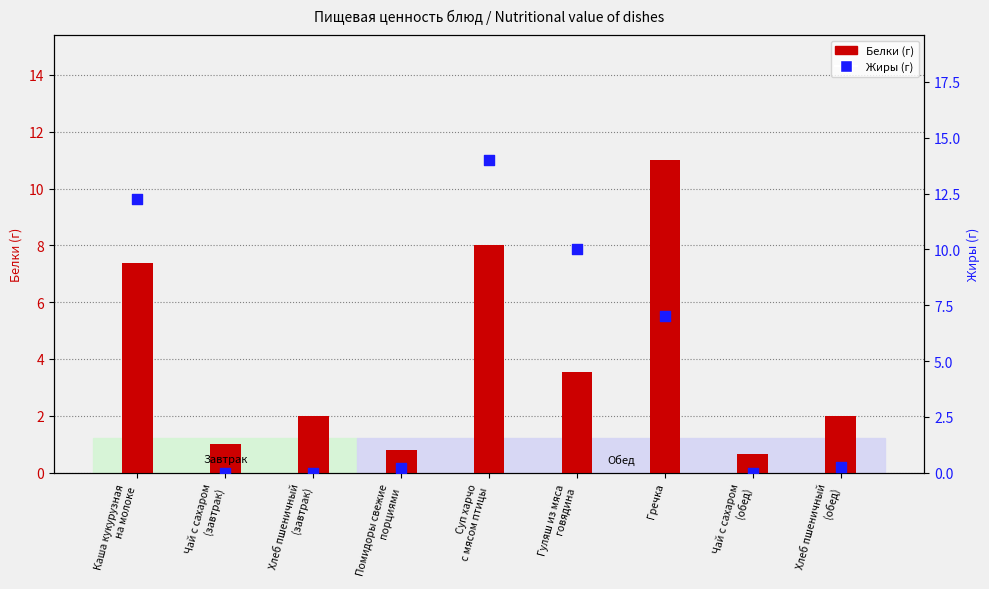

Which series has the largest total across all categories?

Жиры